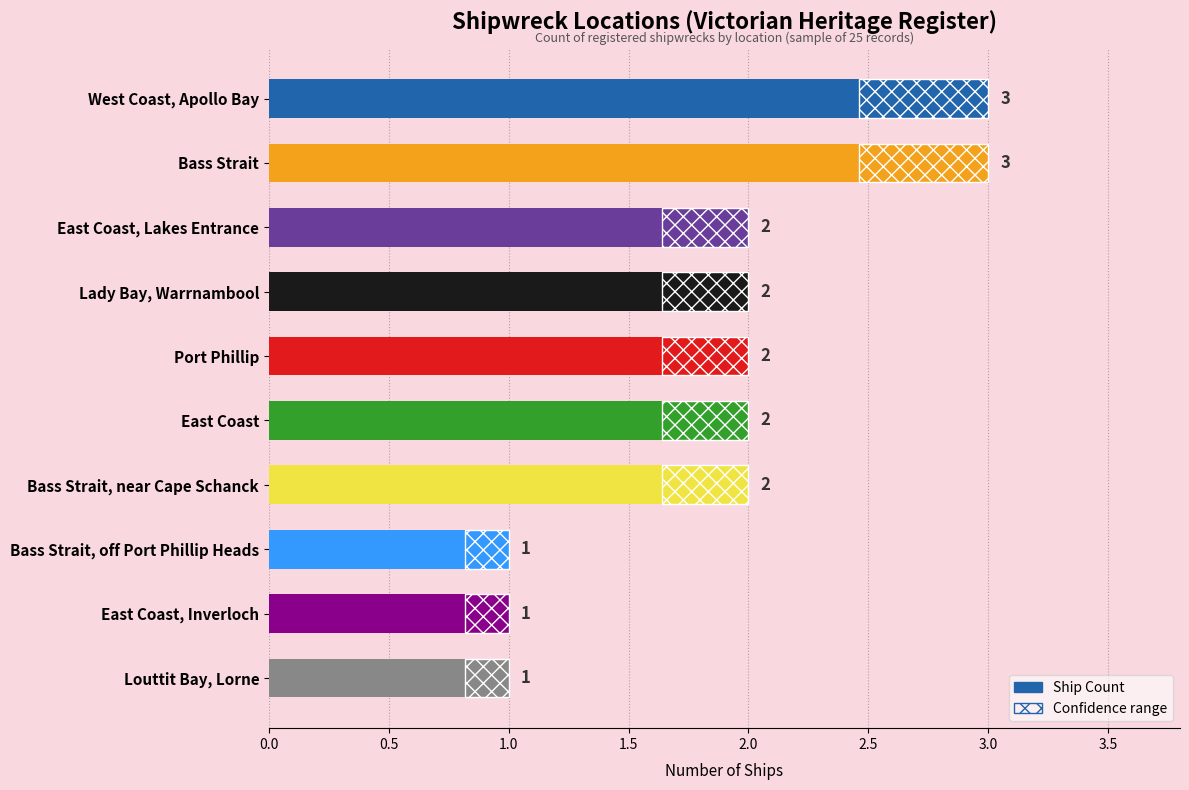

How many data points are less than 2?

3